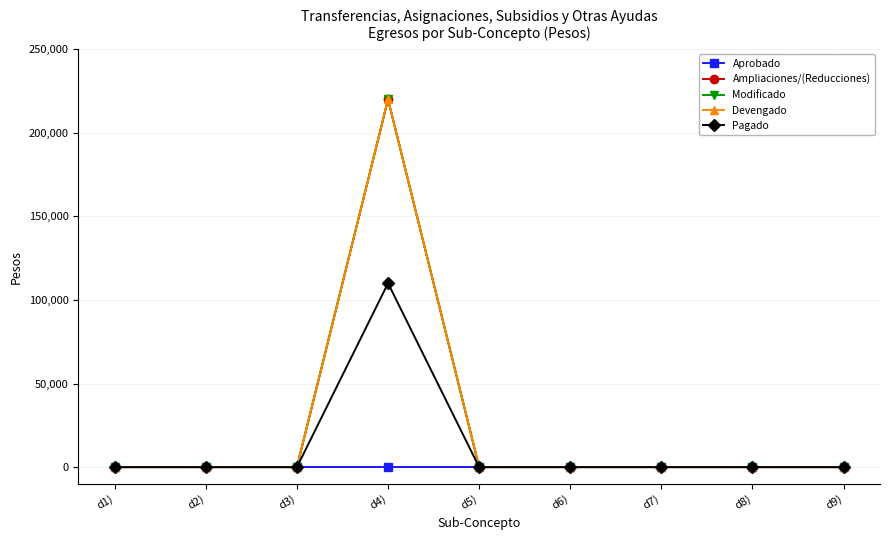

At how many categories does at least one series exceed 144029?

1